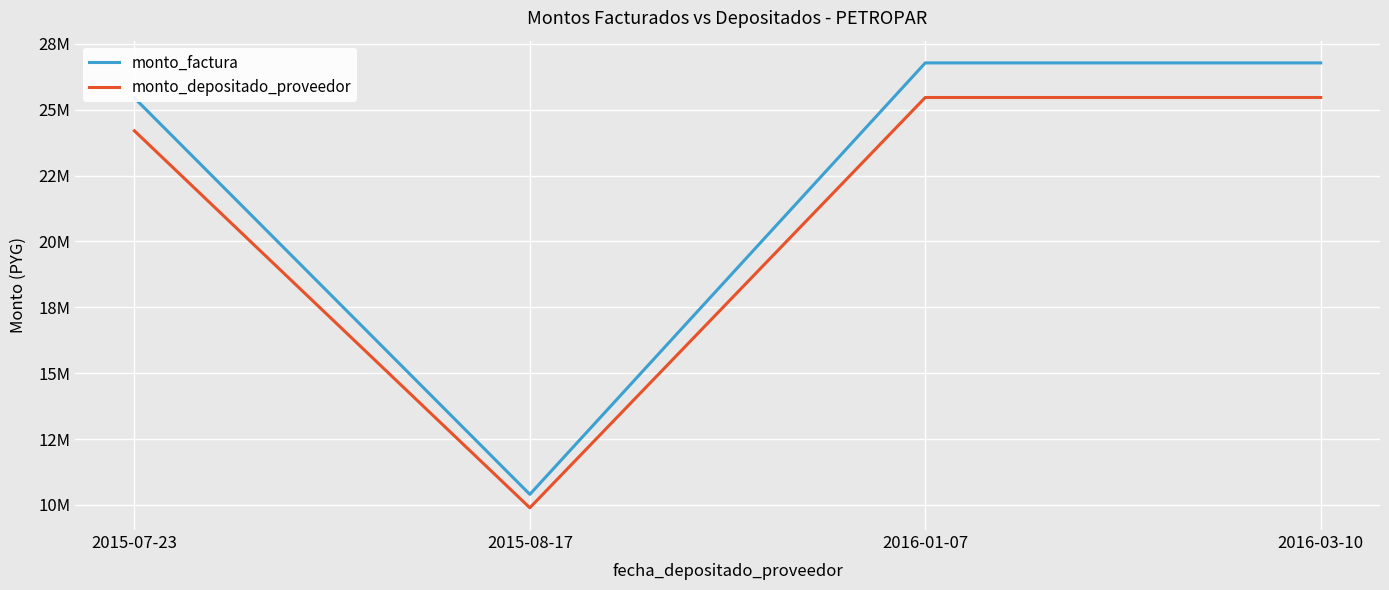

True or false: monto_factura and monto_depositado_proveedor cross at least once.

False